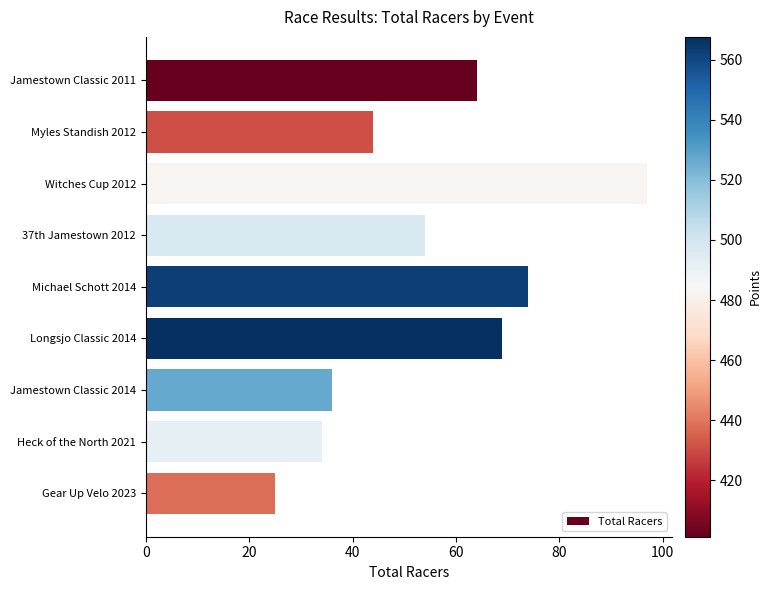

Rank the categories by value from lowest to highest.

Gear Up Velo 2023, Heck of the North 2021, Jamestown Classic 2014, Myles Standish 2012, 37th Jamestown 2012, Jamestown Classic 2011, Longsjo Classic 2014, Michael Schott 2014, Witches Cup 2012